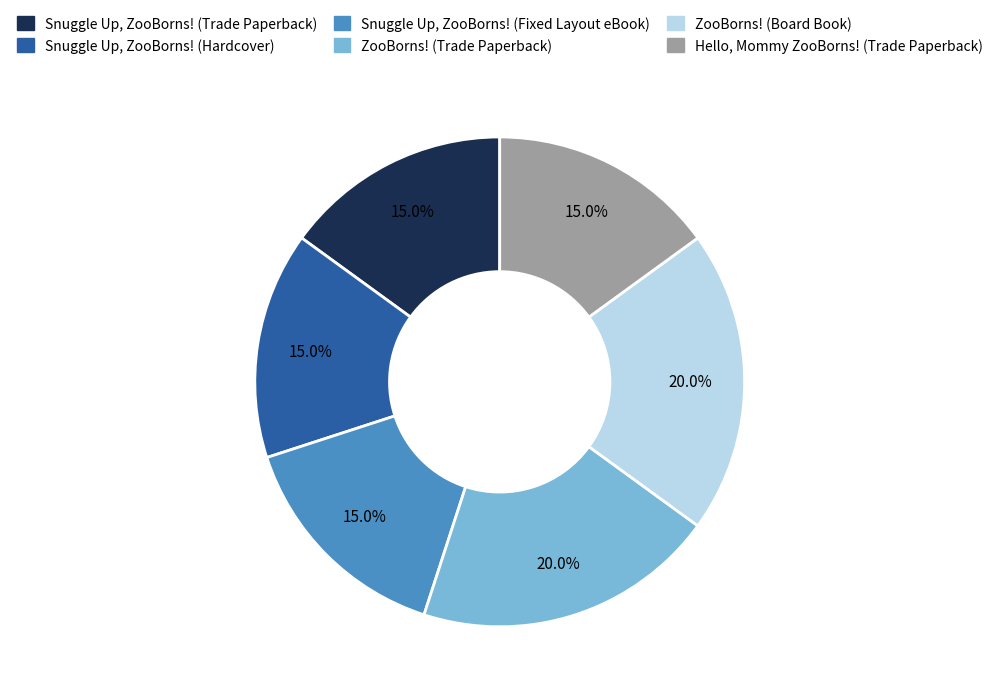

What is the ratio of the value at Hello, Mommy ZooBorns! (Trade Paperback) to the value at Snuggle Up, ZooBorns! (Hardcover)?

1.0